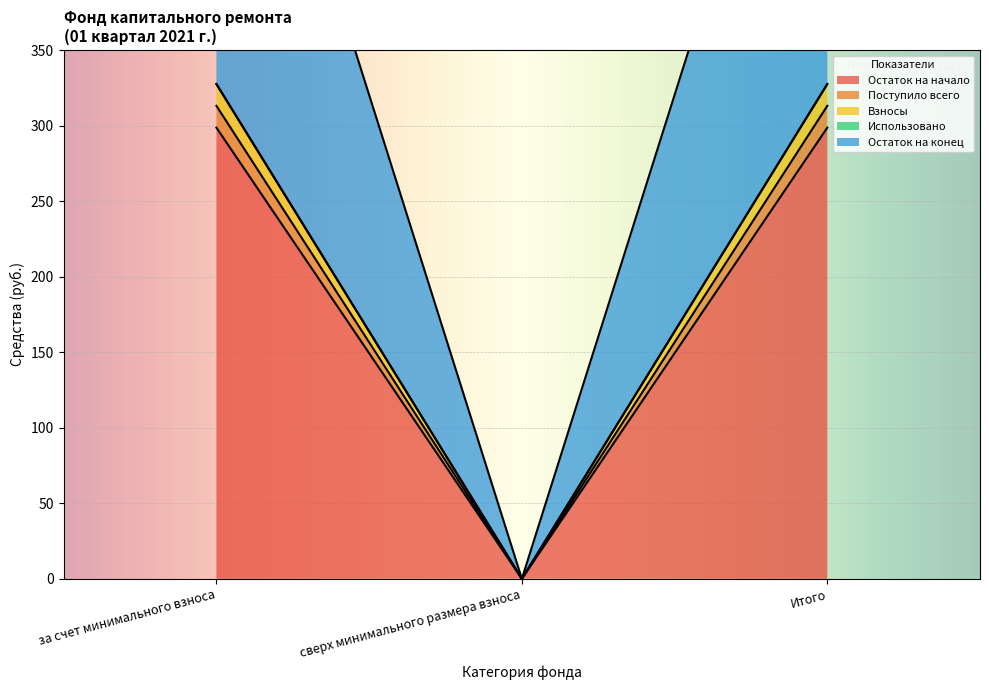

What is the average value of the Взносы series?

218.3